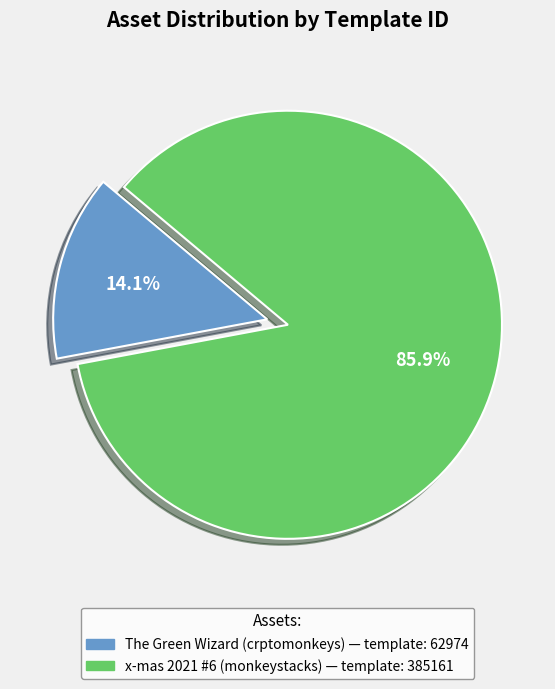

How many segments does this pie chart have?

2